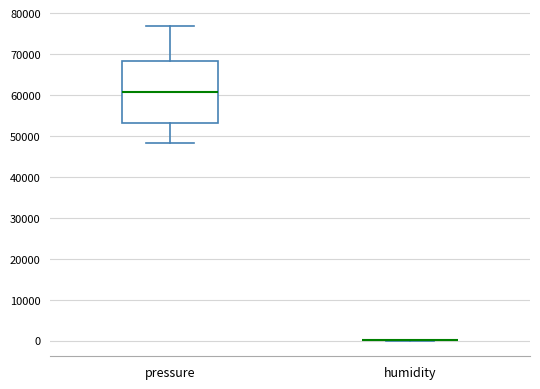

Reading left to right, transcribe this box plot: for each box, give where its median line is, the range the box spans, and where its two whiskers end, as read against the y-axis. The values are not printed on the chart, so give them approximately, as read against the axis.

pressure: median 61000, box 53000 to 68000, whiskers 48000 to 77000
humidity: box collapsed to a line at 0, whiskers 0 to 0